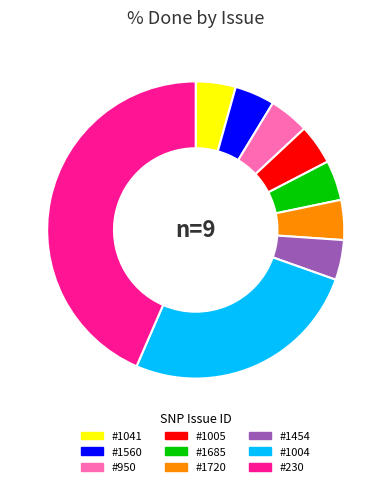

Is there a majority slice in this chart?

No